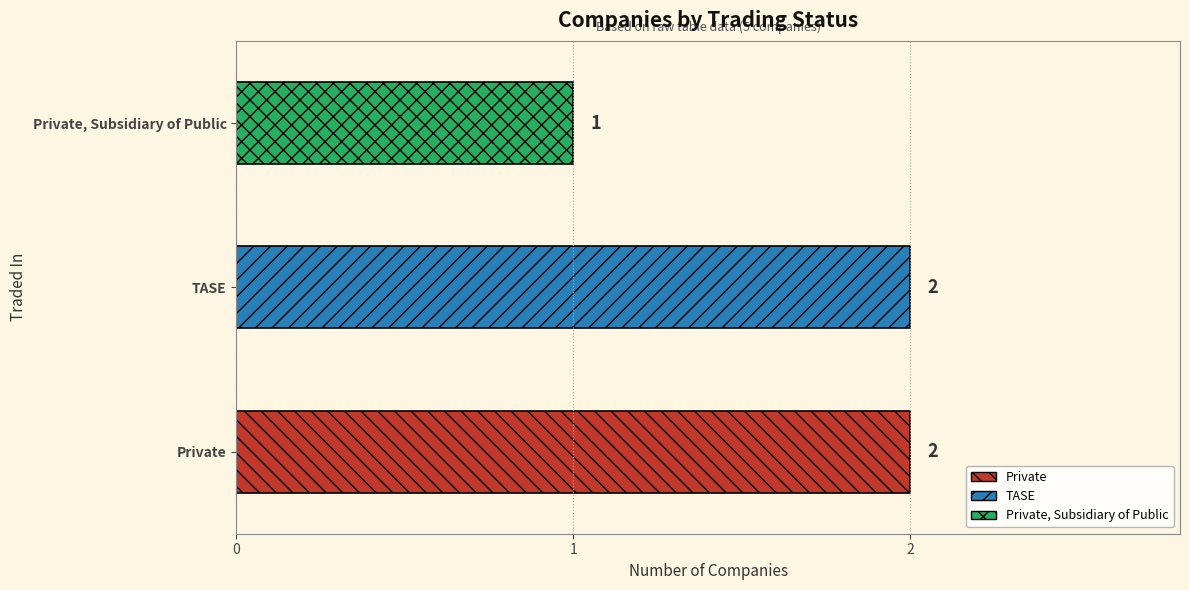

Reading top to bottom, extract all data points from this chart.

1	2	2